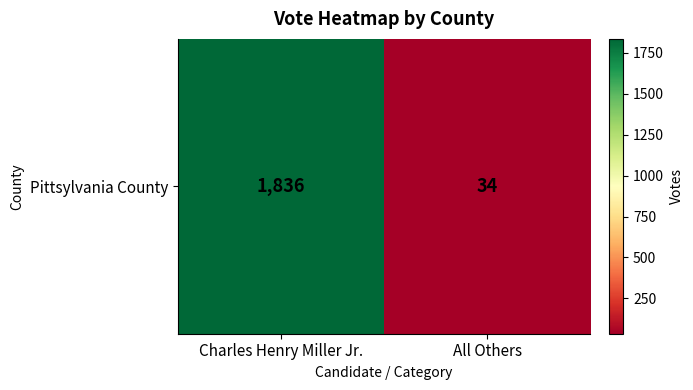

List the labels in order of value, smallest first.

All Others, Charles Henry Miller Jr.